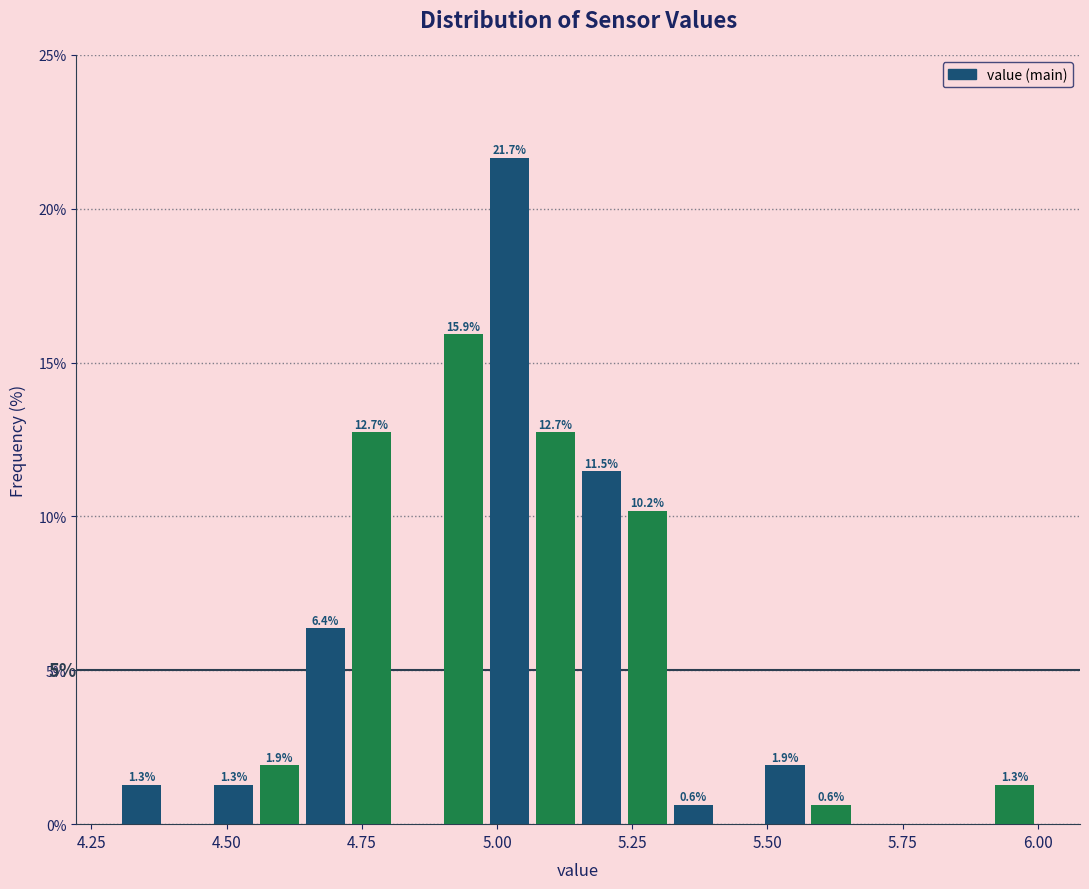

Around what value on the x-axis is the tallest bar? Give the approximate position of its centre, as read against the axis.

5.00